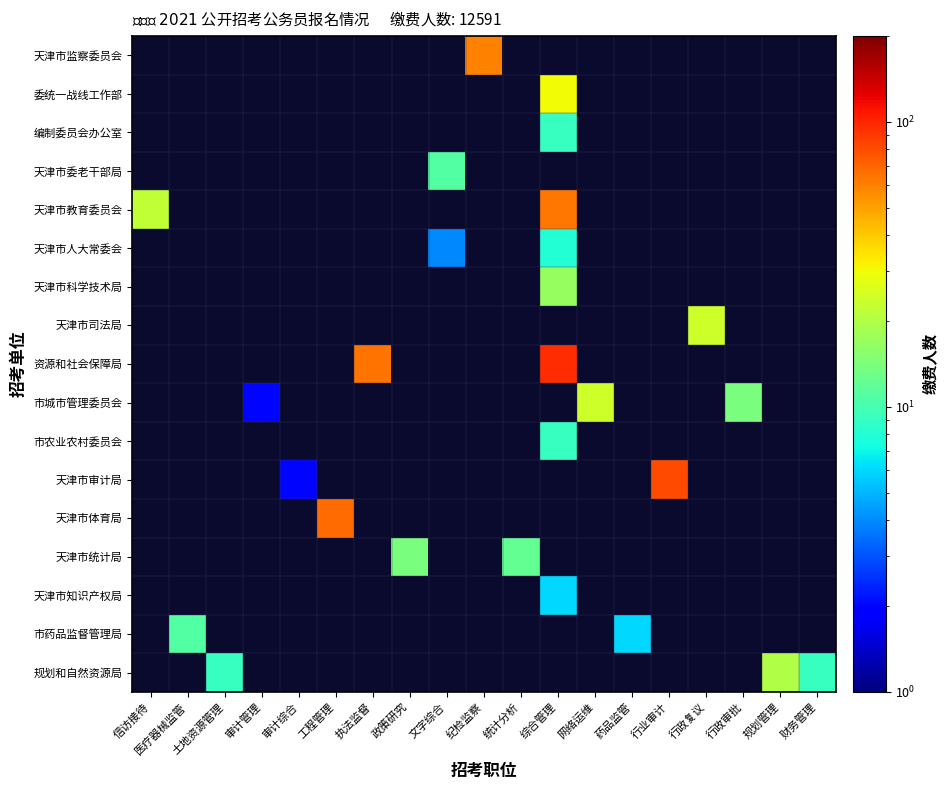

Count the number of categories in the chart.

19